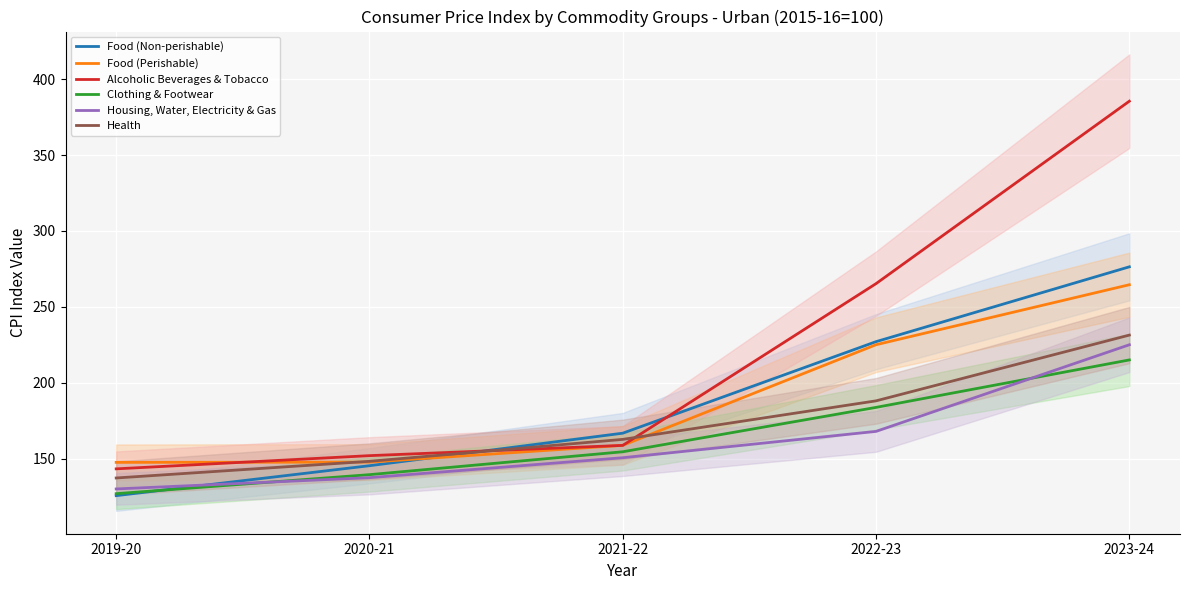

What is the difference between the maximum and minimum values in the Food (Non-perishable) series?

150.8